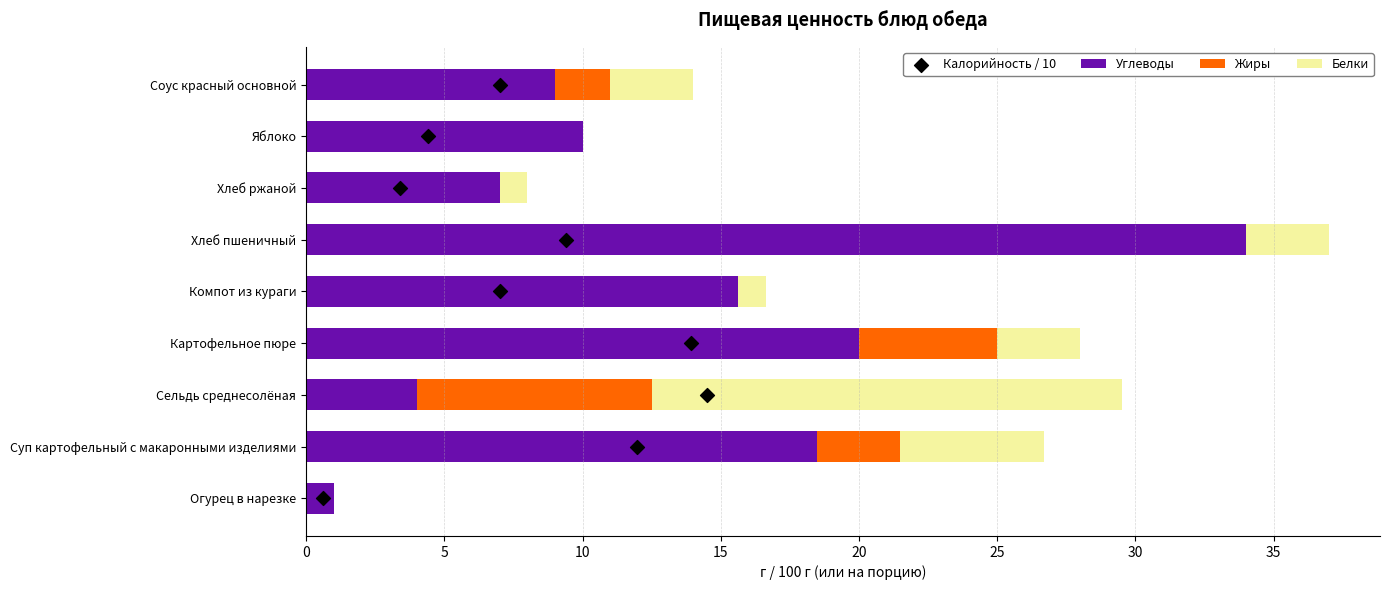

What are all the series names shown in the legend?

Углеводы, Жиры, Белки, Калорийность / 10